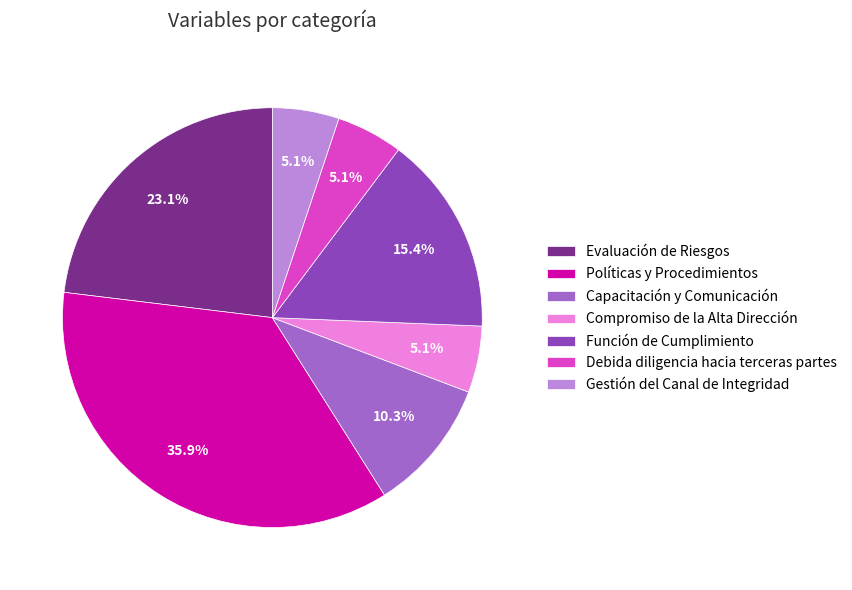

Is it true that Debida diligencia hacia terceras partes is 5% of the pie?

True